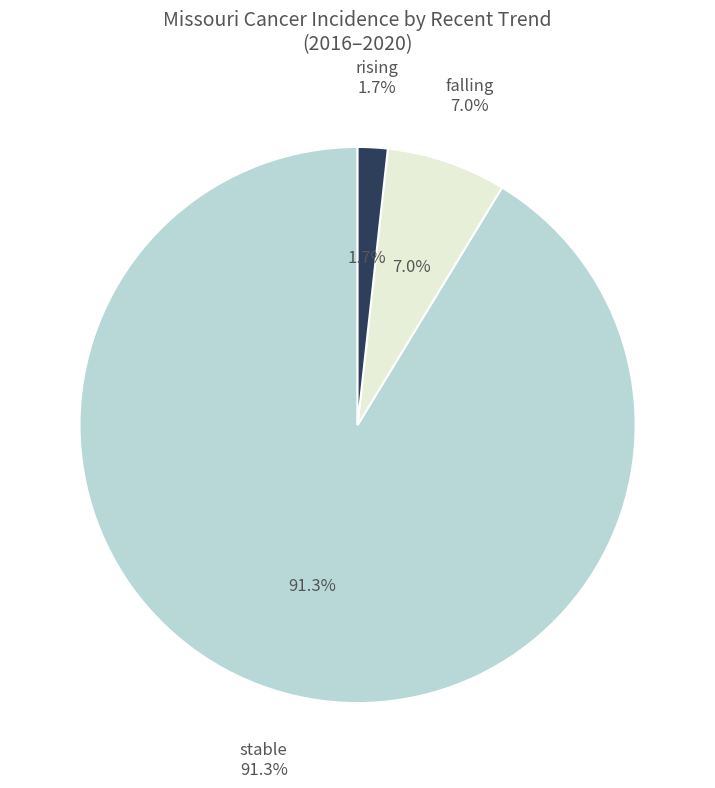

Between falling and stable, which is larger?

stable